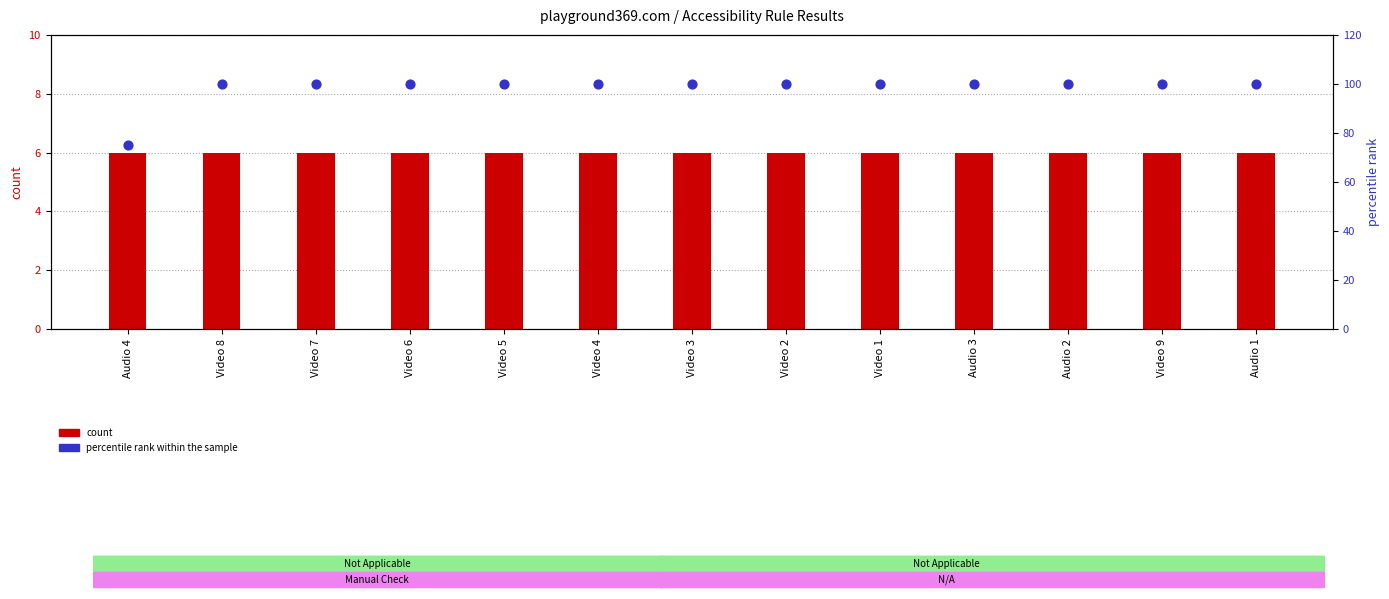

Which series contains the highest Y value?

percentile rank within the sample